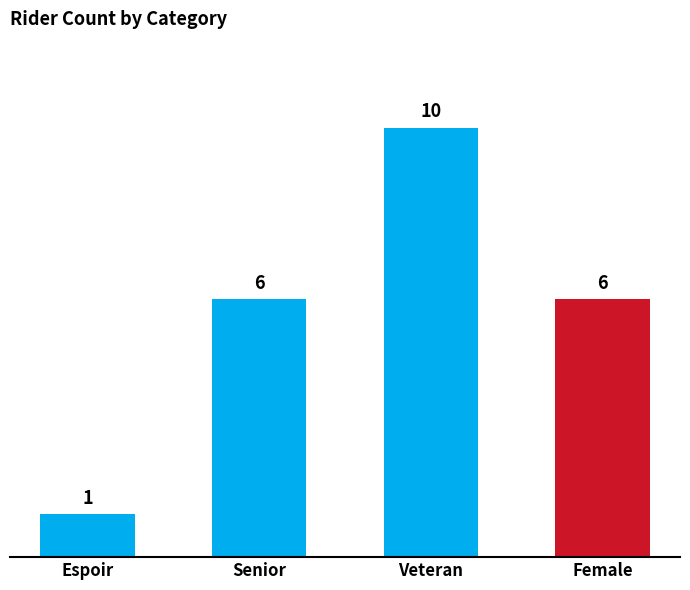

What is the sum of the values at Espoir and Veteran?

11